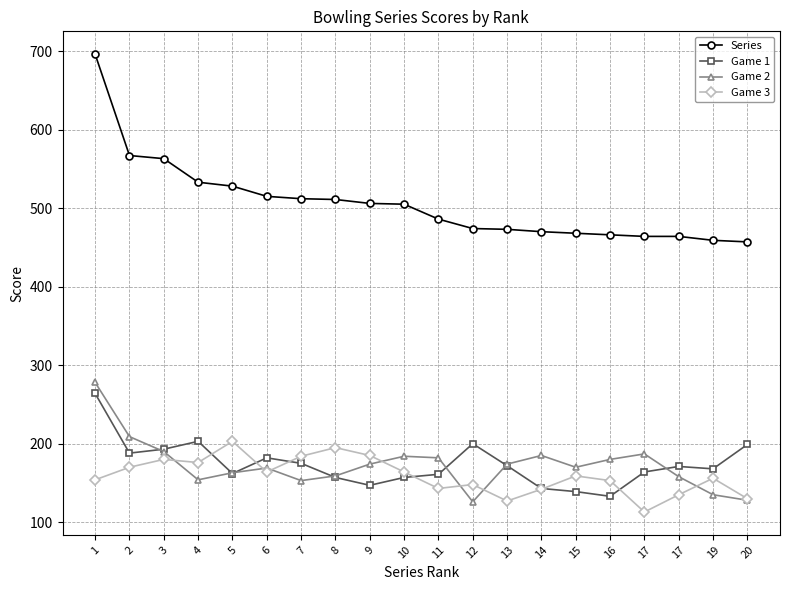

Reading left to right, what are all the values shown in this chart?

Series: 696	567	563	533	528	515	512	511	506	505	486	474	473	470	468	466	464	464	459	457
Game 1: 264	188	193	203	162	182	175	157	147	157	161	200	172	143	139	133	164	171	168	199
Game 2: 278	209	190	154	163	169	153	159	174	184	182	126	174	185	170	180	187	158	135	128
Game 3: 154	170	180	176	203	164	184	195	185	164	143	148	127	142	159	153	113	135	156	130